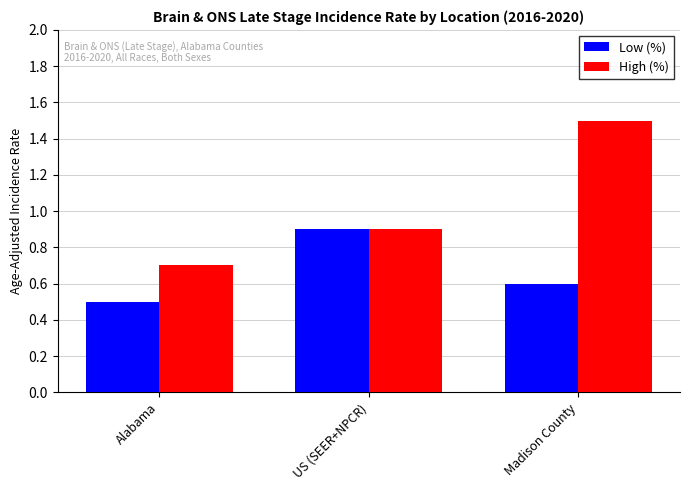

What is the difference between the maximum and minimum values in the High (%) series?

0.8